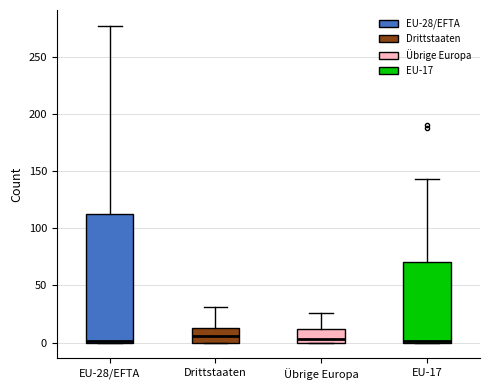

Comparing the boxes themselves (not the whiskers), which one is the tallest?

EU-28/EFTA